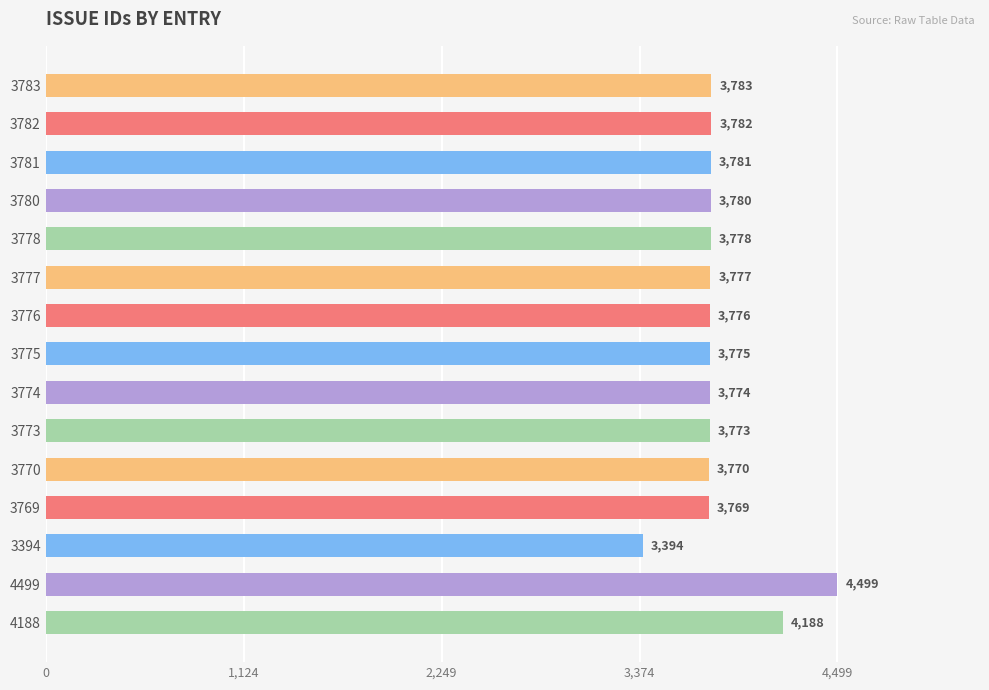

Which category has the highest value across all series?

4499